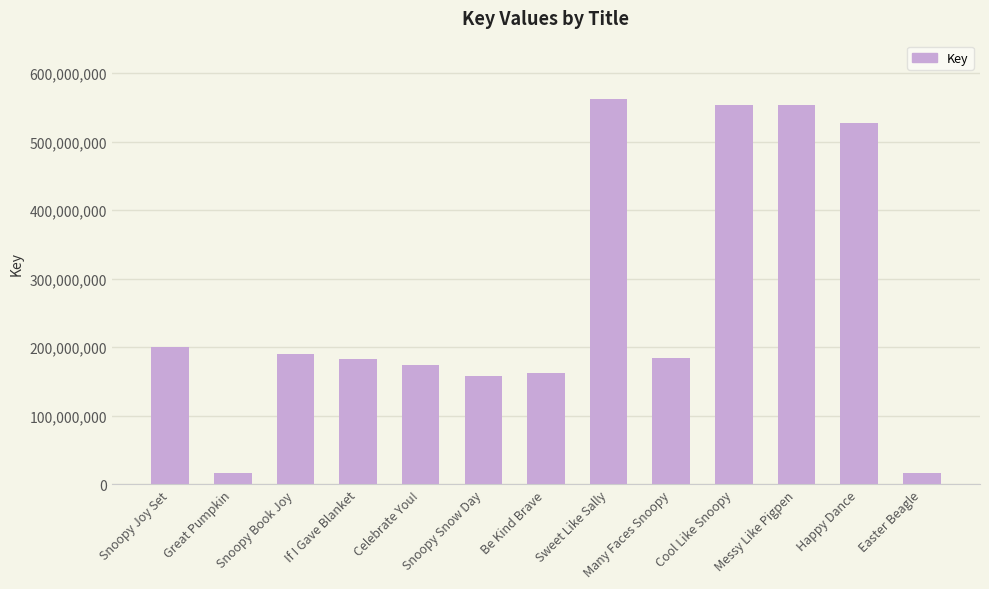

What is the greatest value displayed?

562886202